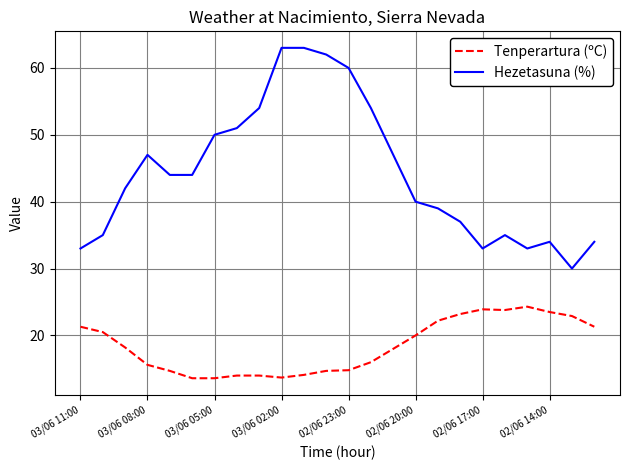

What is the highest value of the Hezetasuna (%) series?

63.0